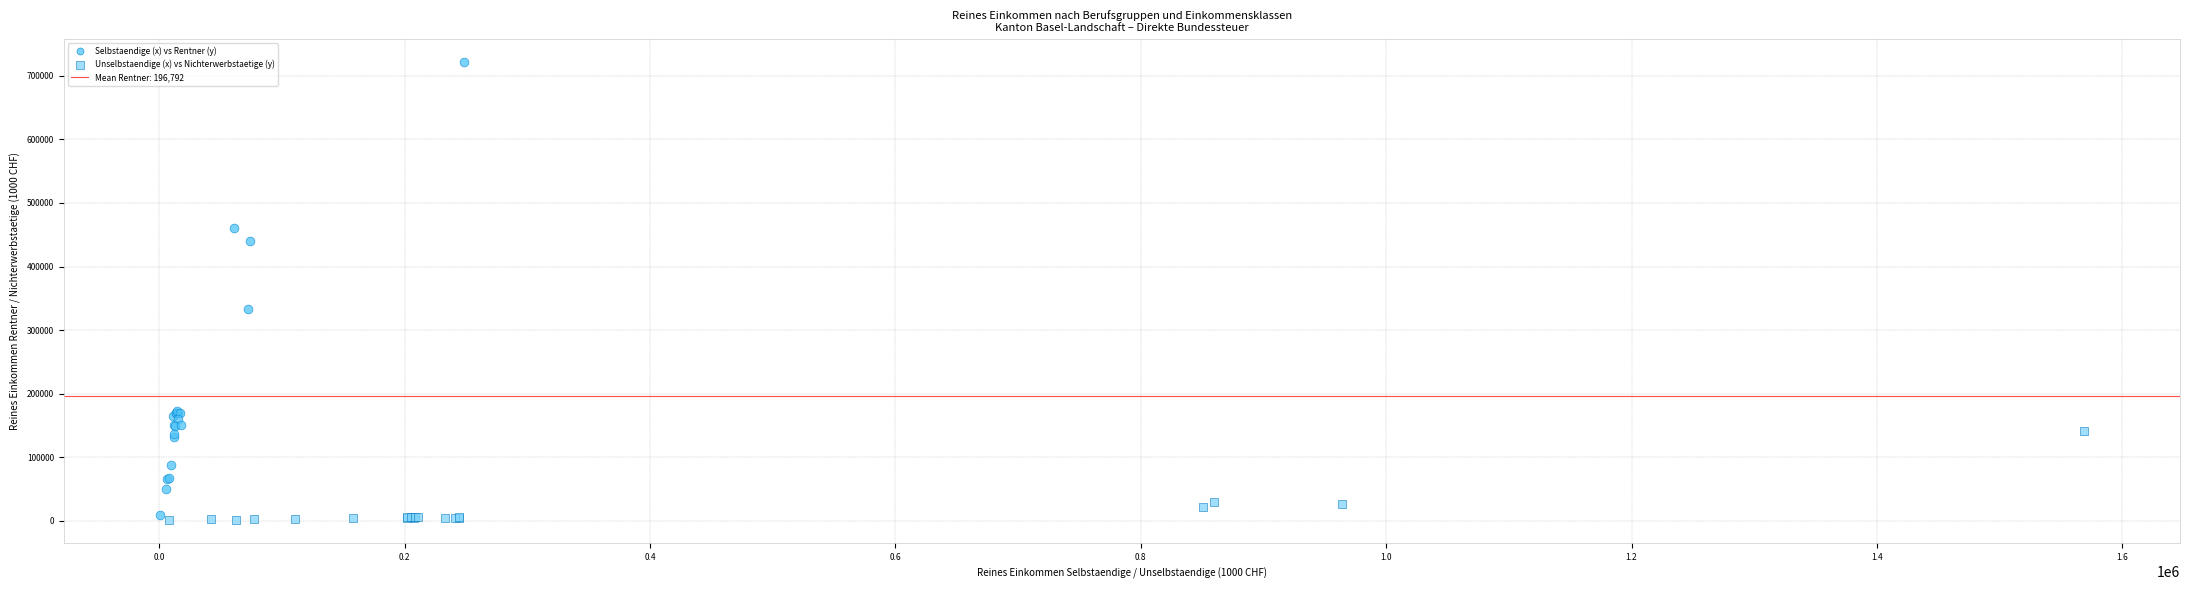

Which series contains the lowest Y value?

Unselbstaendige (x) vs Nichterwerbstaetige (y)